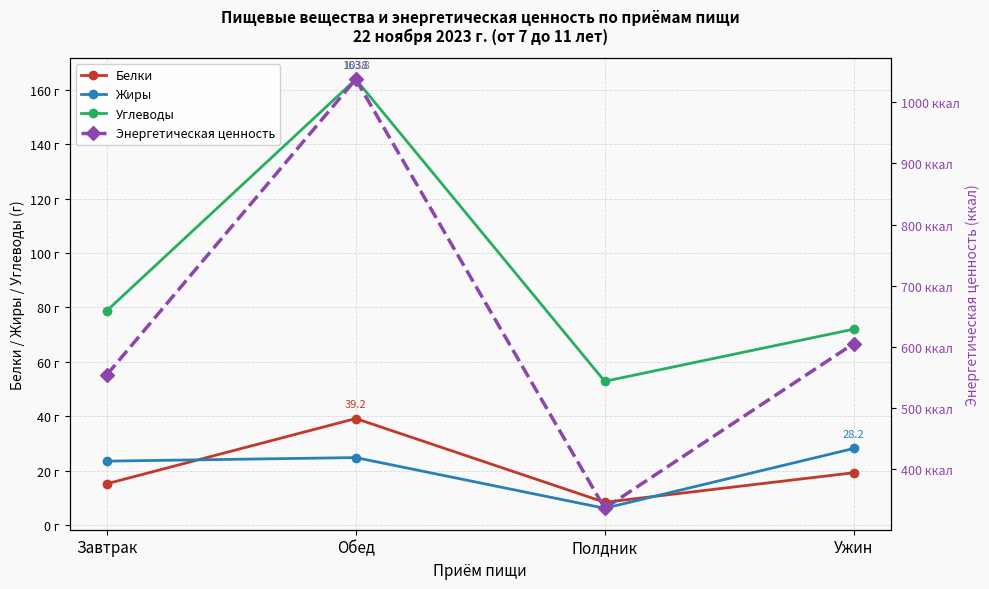

Reading right to left, transcribe all the data shown in this chart.

Белки: Ужин=19.3	Полдник=8.4	Обед=39.2	Завтрак=15.3
Жиры: Ужин=28.2	Полдник=6.2	Обед=24.9	Завтрак=23.6
Углеводы: Ужин=72.0	Полдник=52.9	Обед=163.8	Завтрак=78.8
Энергетическая ценность: Ужин=605.2	Полдник=335.7	Обед=1037.7	Завтрак=554.2